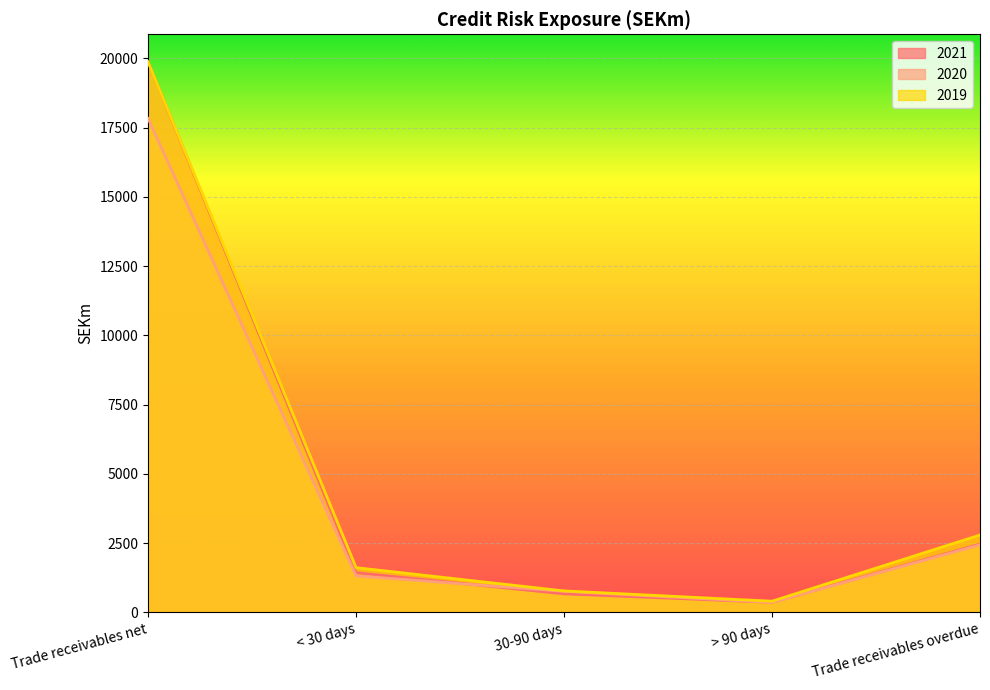

Which category has the highest value across all series?

Trade receivables net